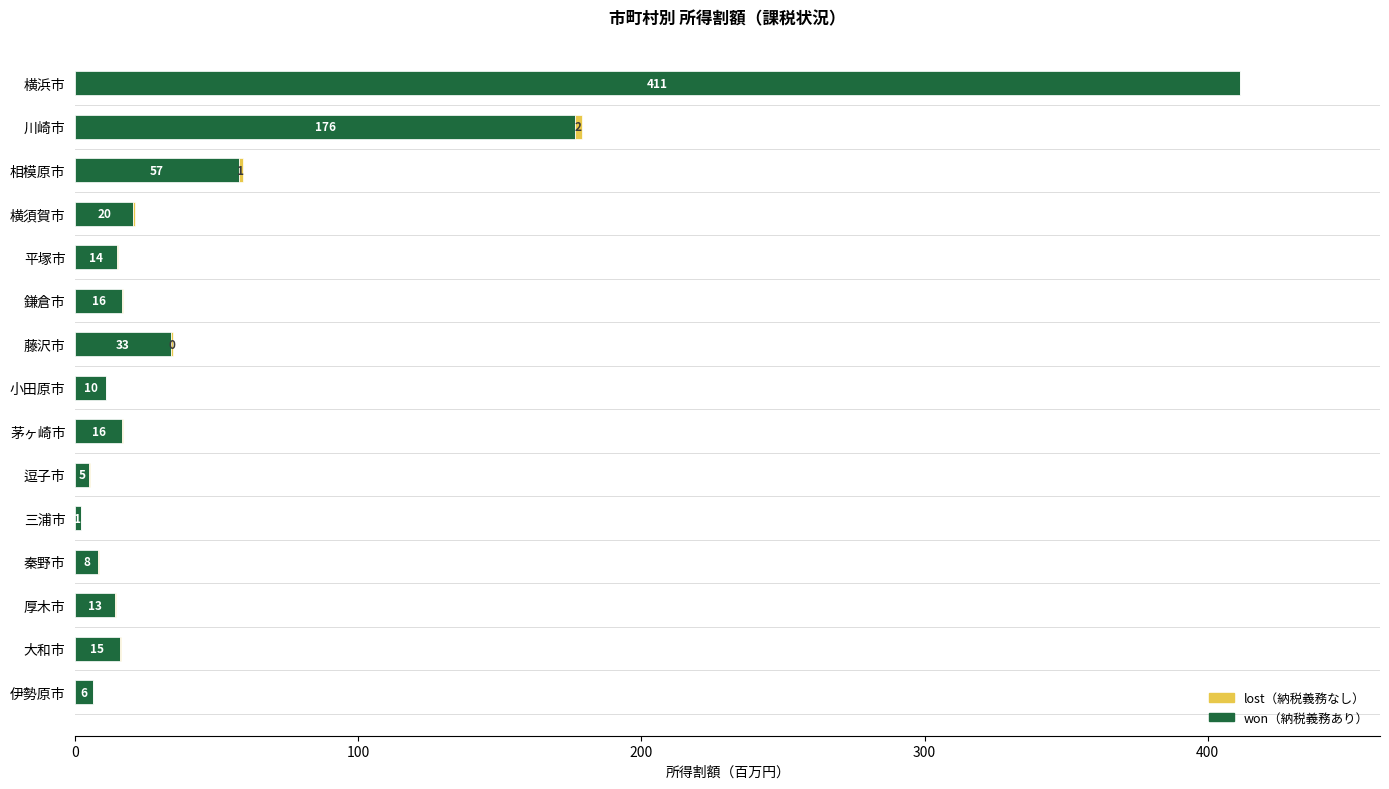

The value of 所得税の納税義務あり at 相模原市 is 79.3. True or false?

False